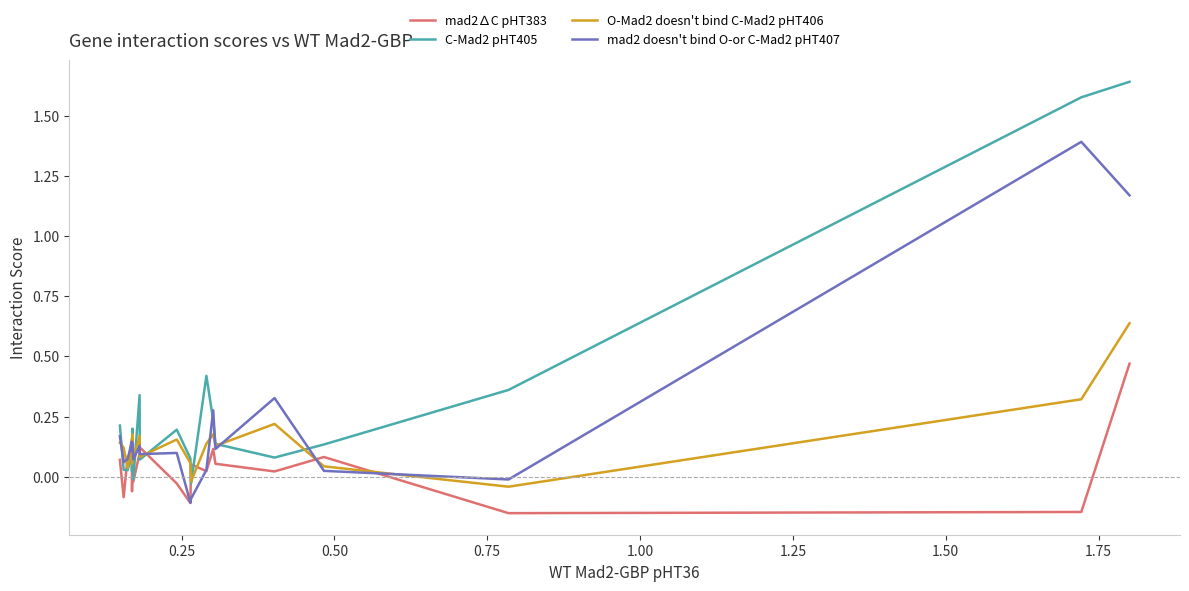

Which series ends up on top after the final intersection of C-Mad2 pHT405 and O-Mad2 doesn't bind C-Mad2 pHT406?

C-Mad2 pHT405